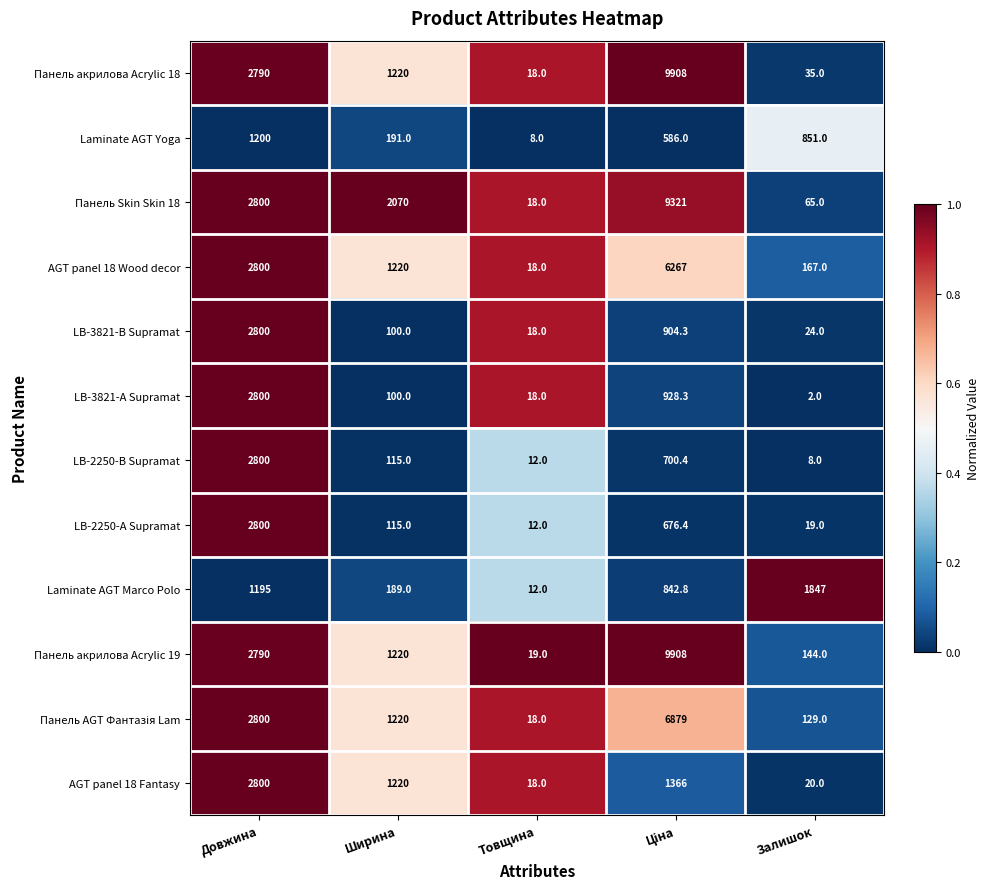

What is the approximate value of AGT panel 18 Wood decor at Залишок?

167.0